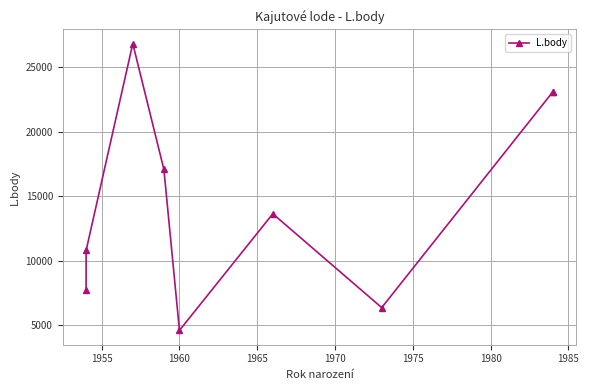

What is the smallest value displayed?

4600